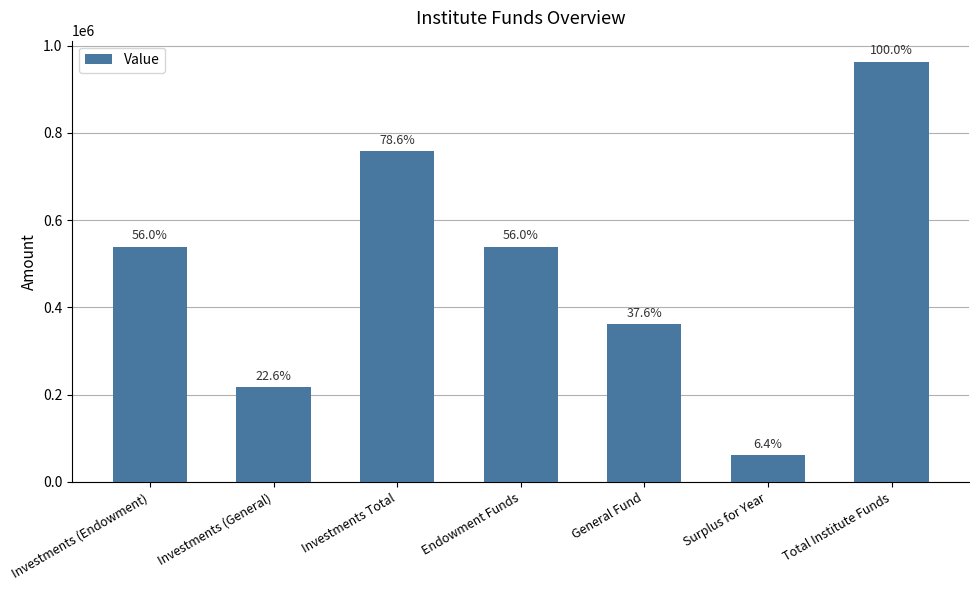

Reading left to right, what are all the values shown in this chart?

Investments (Endowment)=539486.7	Investments (General)=218166.3	Investments Total=757653.0	Endowment Funds=539486.7	General Fund=362634.8	Surplus for Year=61319.7	Total Institute Funds=963441.2